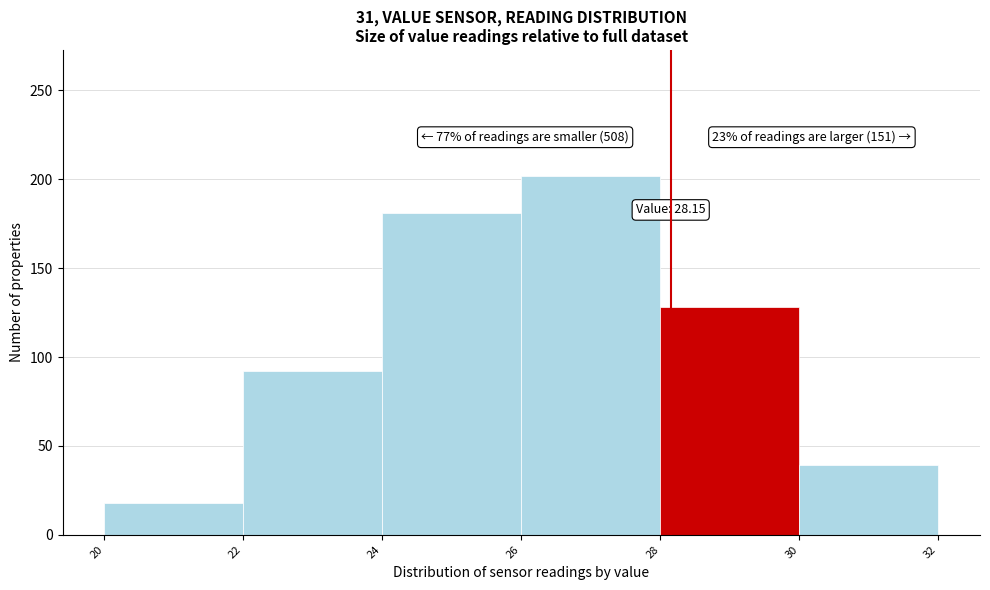

Over which range of the x-axis is the bar tallest?

26 to 28